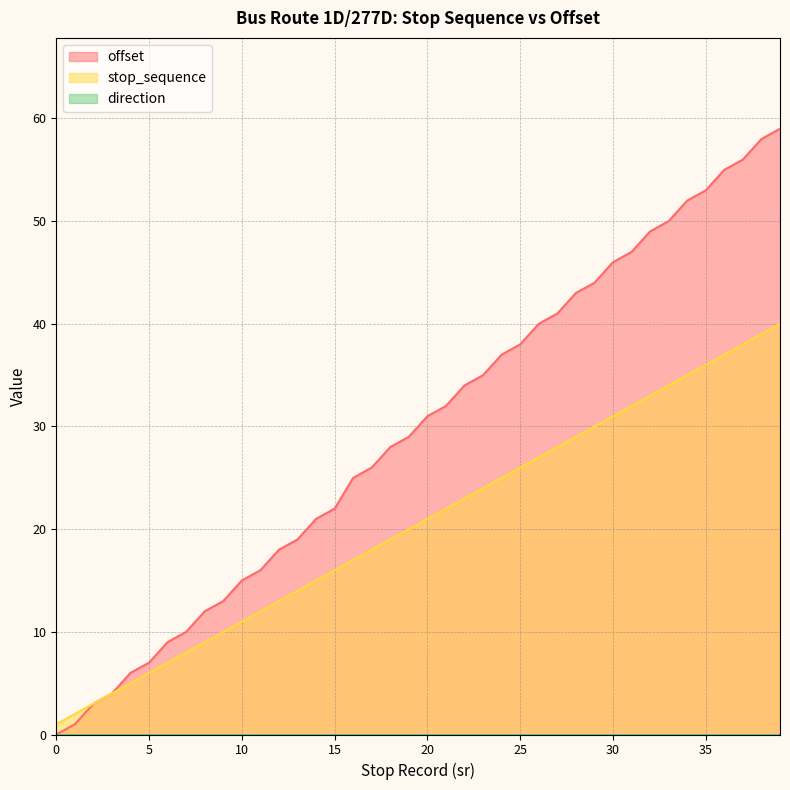

What is the value of the stop_sequence point at the 11th from the left?

11